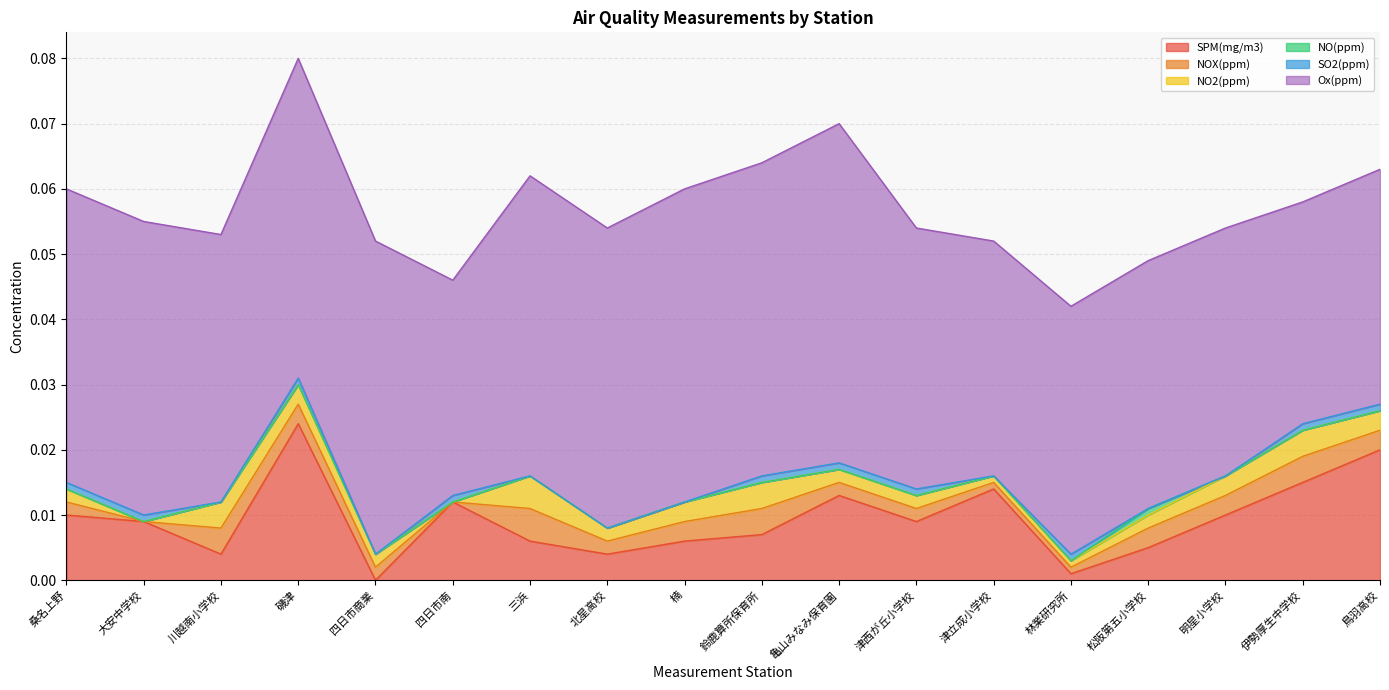

Where is NO(ppm) nearest to the value 0?

桑名上野